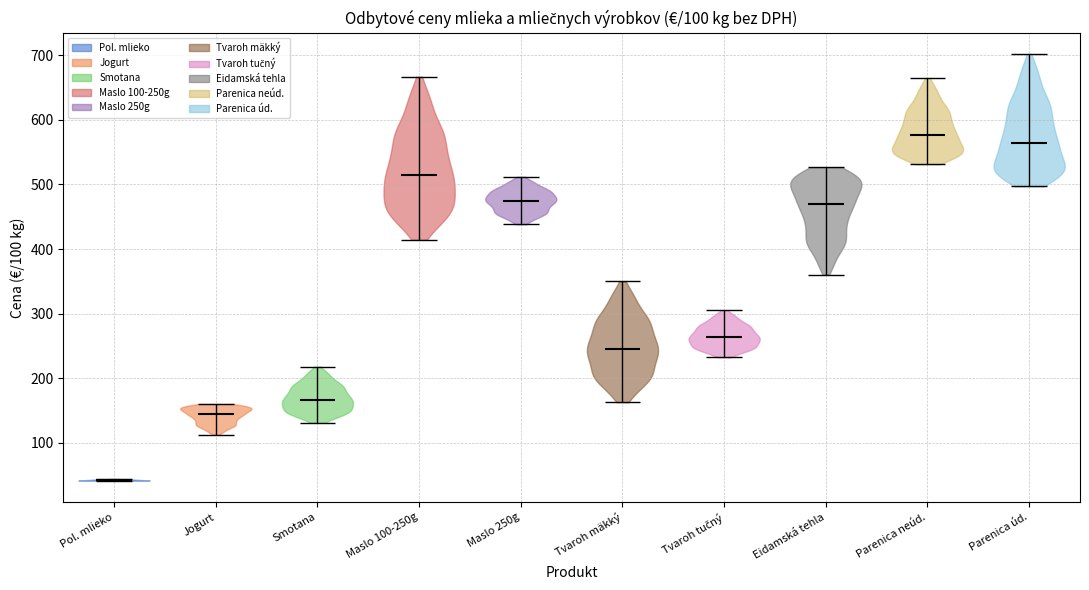

Which violin has the highest median line?

Parenica neúd.